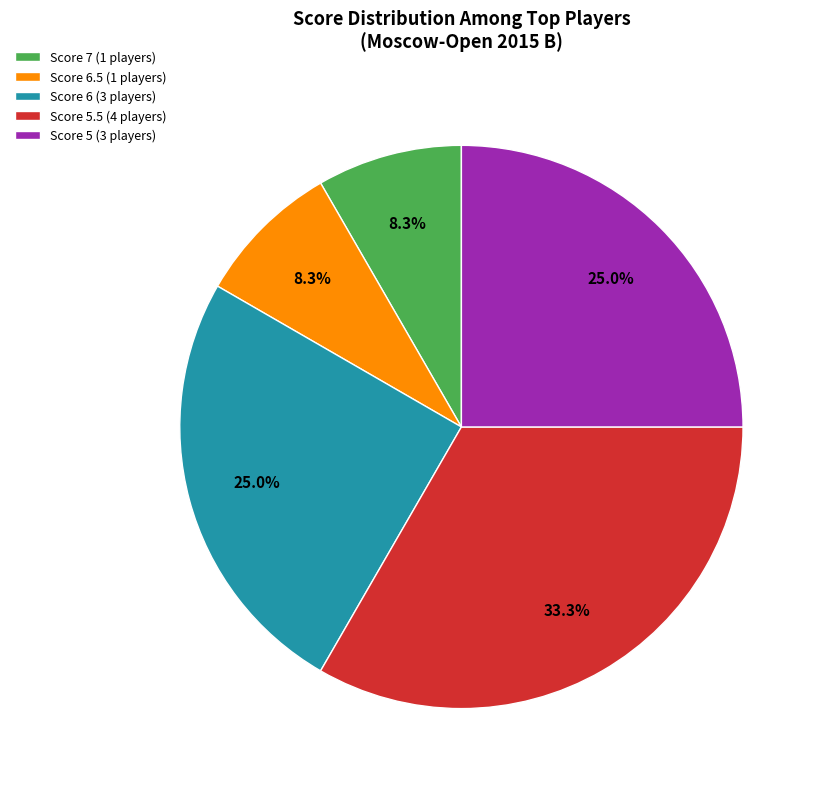

Approximately how many times larger is the value at Score 6 (3 players) compared to Score 7 (1 players)?

3.0